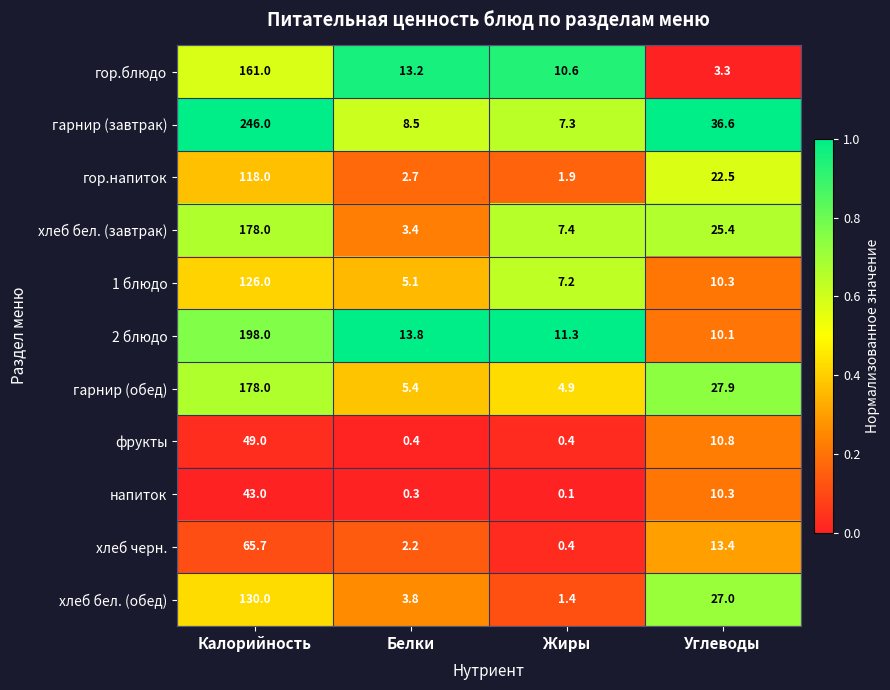

Is it true that гор.напиток equals 22.5 at Углеводы?

True